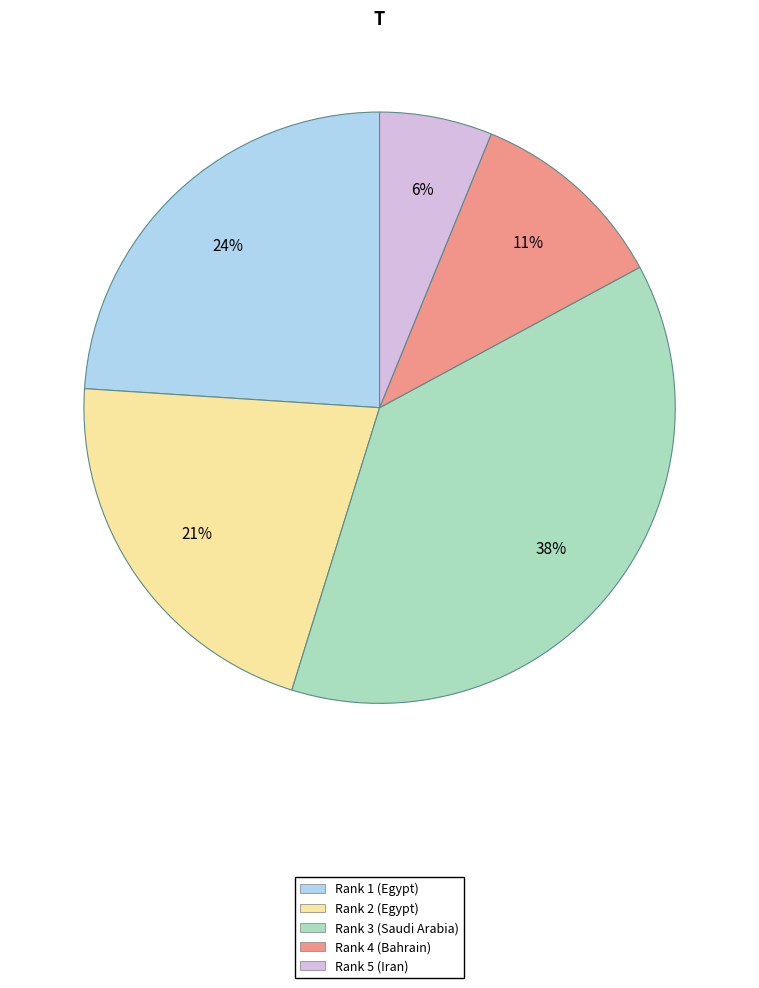

Is there a majority slice in this chart?

No